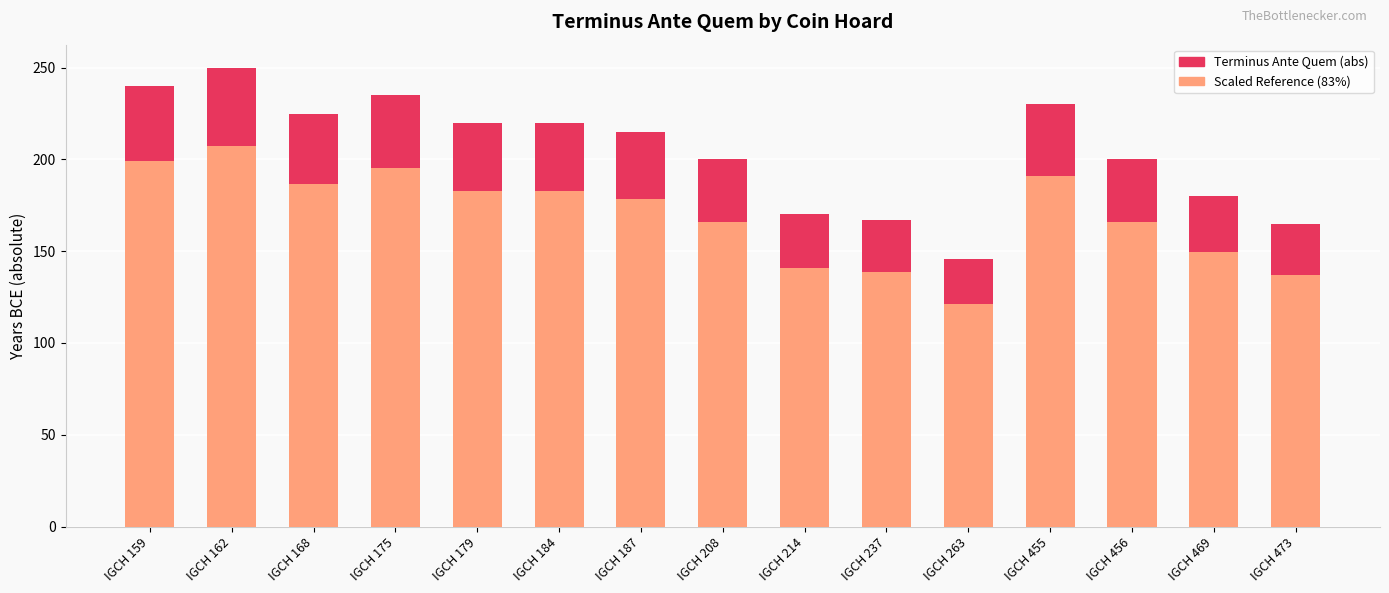

What is the difference between the Scaled Reference (83%) values at IGCH 473 and IGCH 469?

12.5